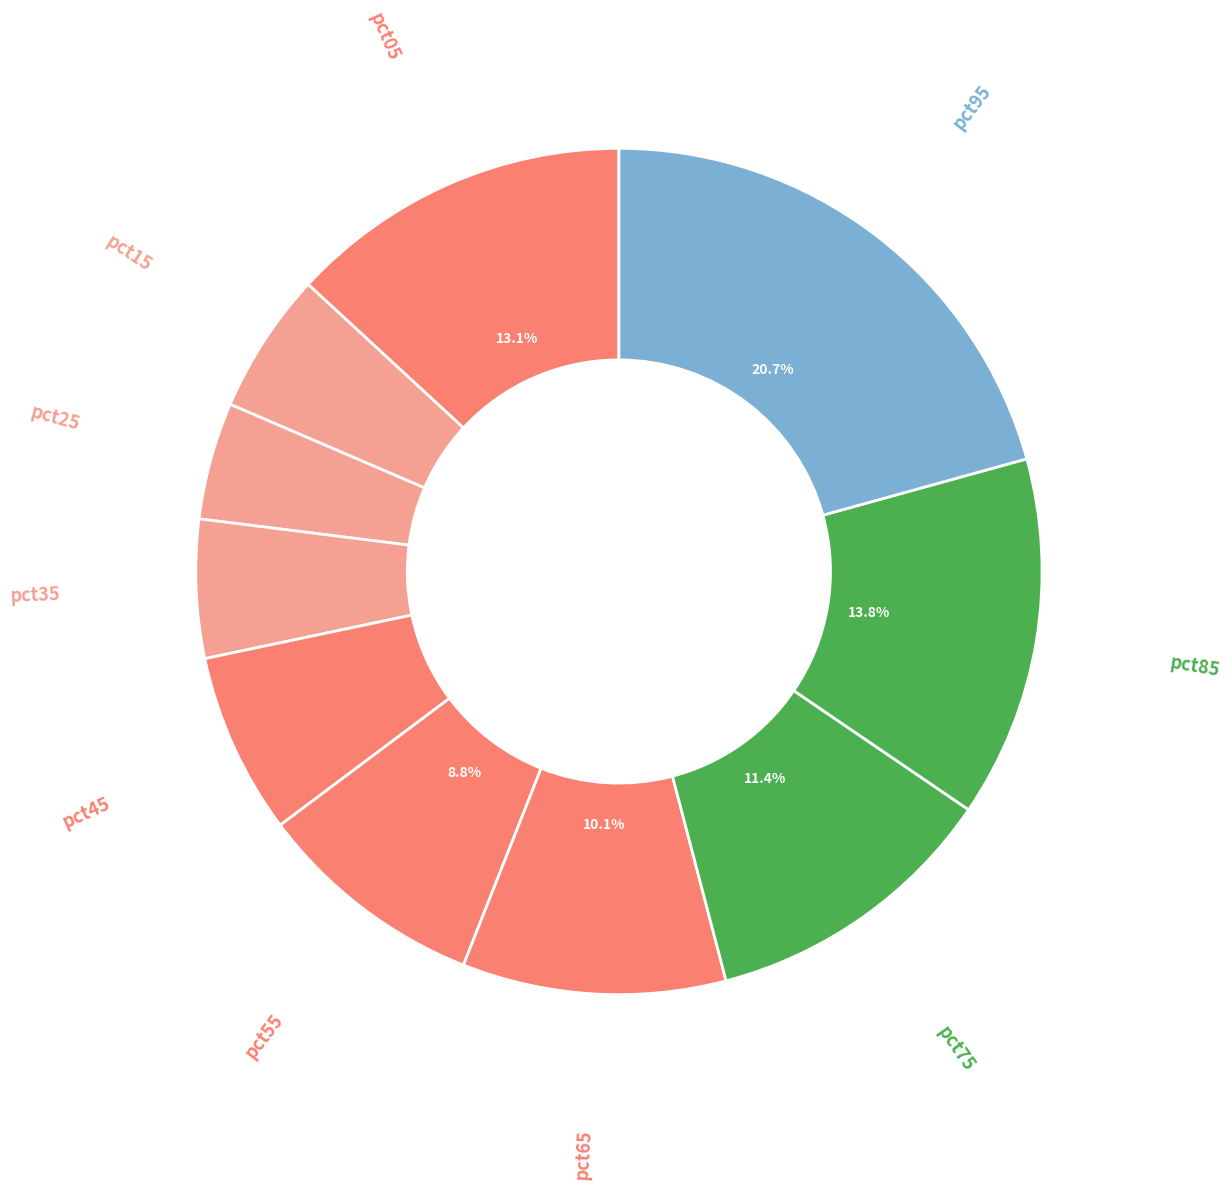

Does any single category account for the majority?

No